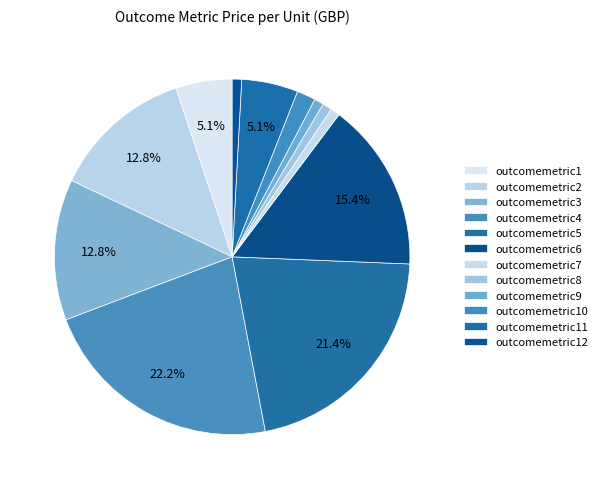

The outcomemetric12 slice represents 1% of the pie. True or false?

True